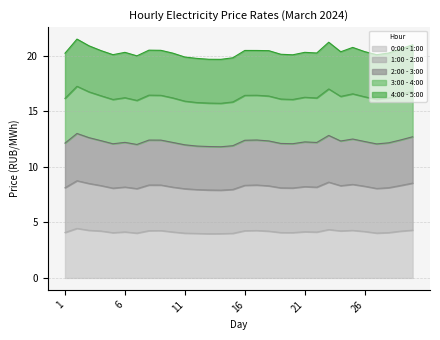

Is the value of 2:00 - 3:00 at 27 greater than the value of 1:00 - 2:00 at 7?

Yes